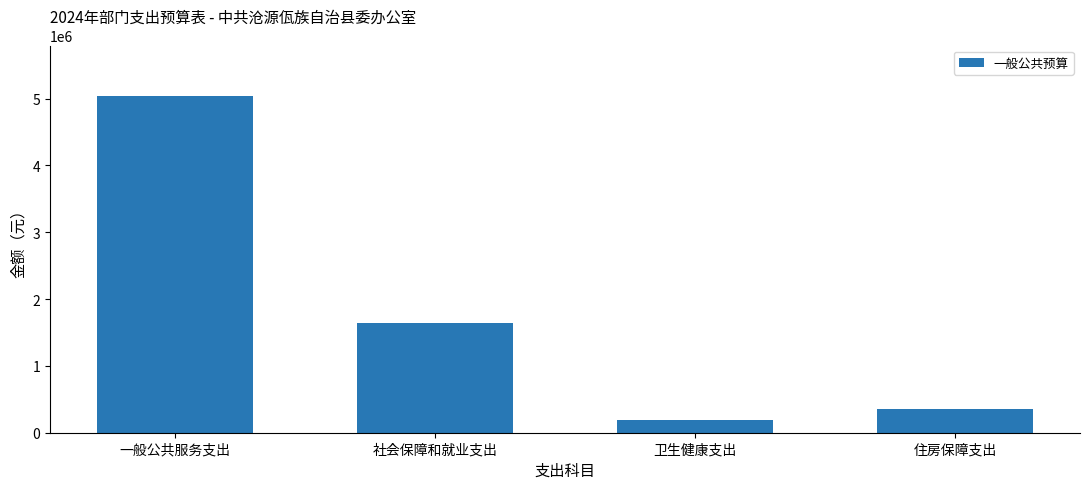

The chart shows a value of 1635784.6 at 社会保障和就业支出. True or false?

True